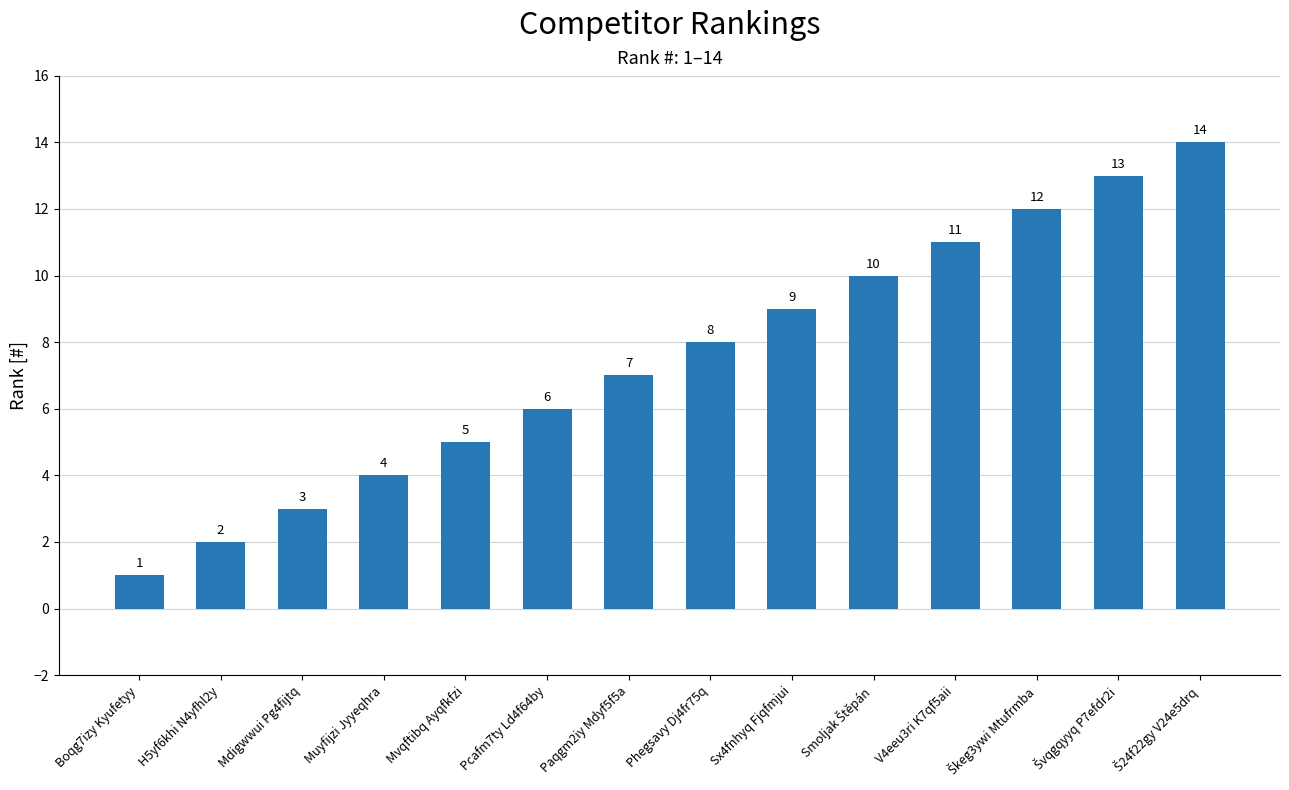

Are the bars horizontal?

No